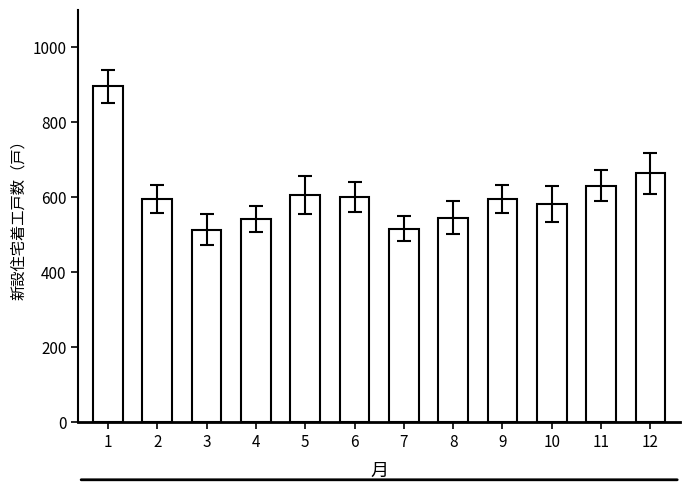

Read the value at 6, to the nearest 5.

600